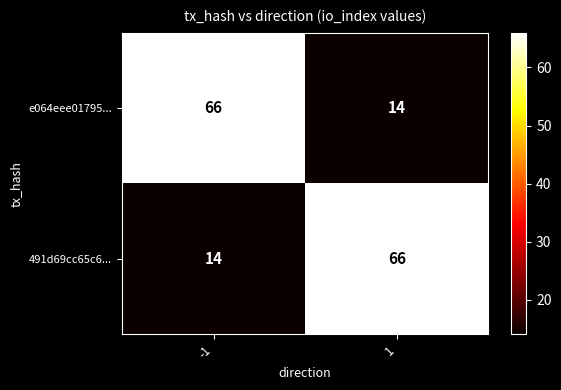

What is the smallest value displayed?

14